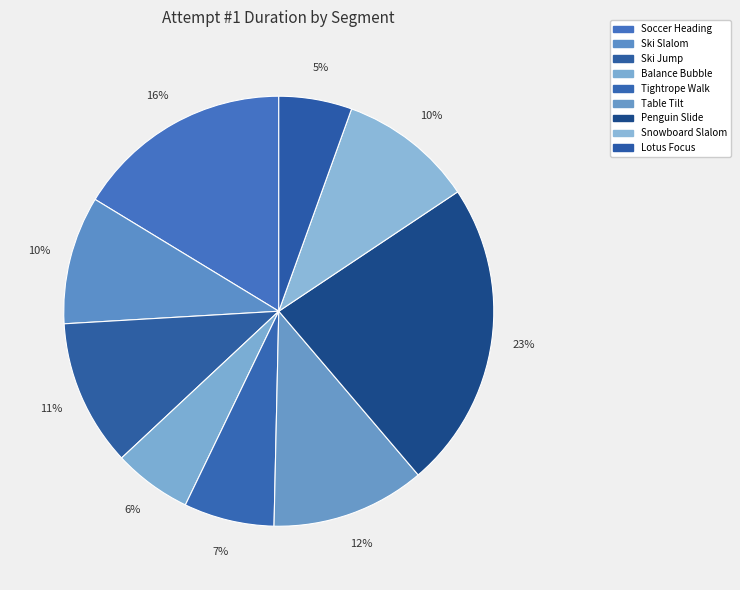

To the nearest percent, what is the difference between the Penguin Slide and Tightrope Walk slice percentages?

16%